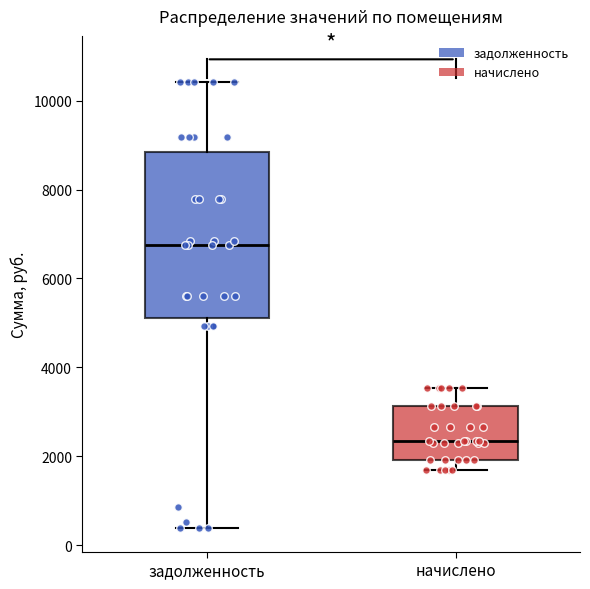

Reading left to right, read every box against the y-axis: the position of its median line, the range the box covers, and the ends of its whiskers. The values are not printed on the chart, so give them approximately, as read against the axis.

задолженность: median 6800, box 5200 to 8800, whiskers 400 to 10400
начислено: median 2400, box 2000 to 3200, whiskers 1600 to 3600